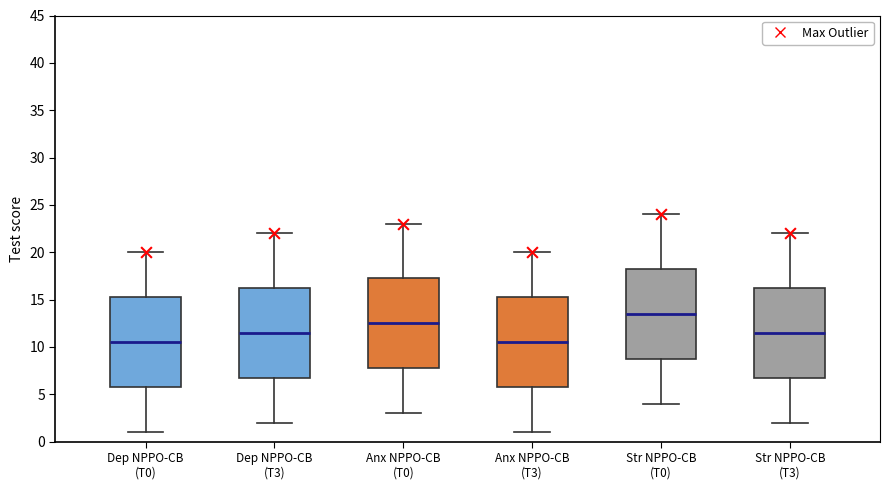

Reading left to right, transcribe this box plot: for each box, give where its median line is, the range the box spans, and where its two whiskers end, as read against the y-axis. The values are not printed on the chart, so give them approximately, as read against the axis.

Dep NPPO-CB (T0): median 10.5, box 6.0 to 15.5, whiskers 1.0 to 20.0
Dep NPPO-CB (T3): median 11.5, box 7.0 to 16.5, whiskers 2.0 to 22.0
Anx NPPO-CB (T0): median 12.5, box 8.0 to 17.5, whiskers 3.0 to 23.0
Anx NPPO-CB (T3): median 10.5, box 6.0 to 15.5, whiskers 1.0 to 20.0
Str NPPO-CB (T0): median 13.5, box 9.0 to 18.5, whiskers 4.0 to 24.0
Str NPPO-CB (T3): median 11.5, box 7.0 to 16.5, whiskers 2.0 to 22.0